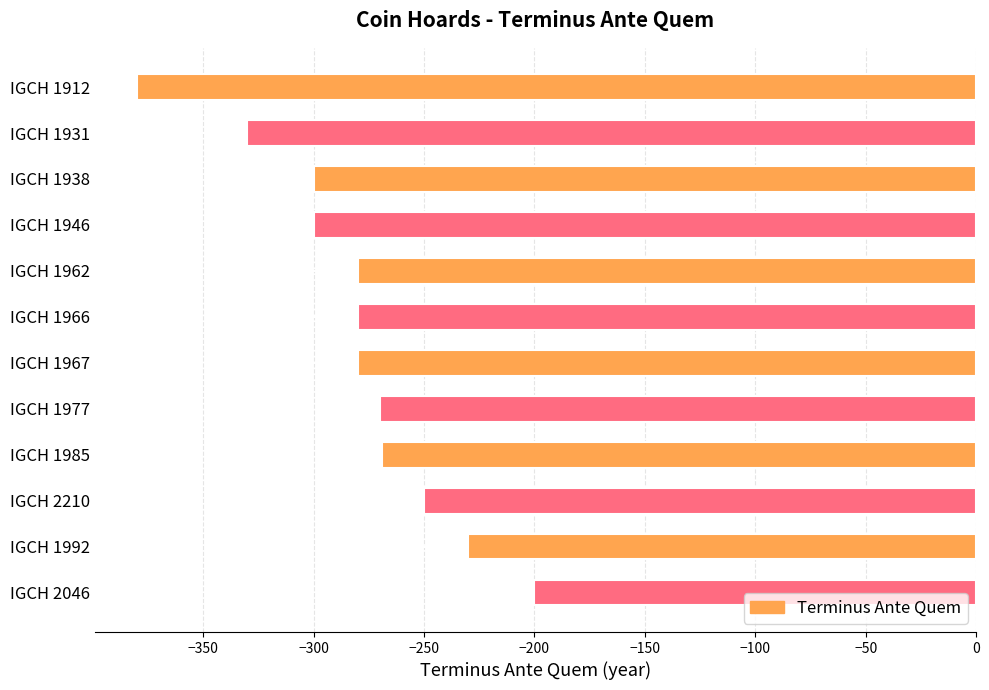

True or false: the data shows -269 at IGCH 1985.

True